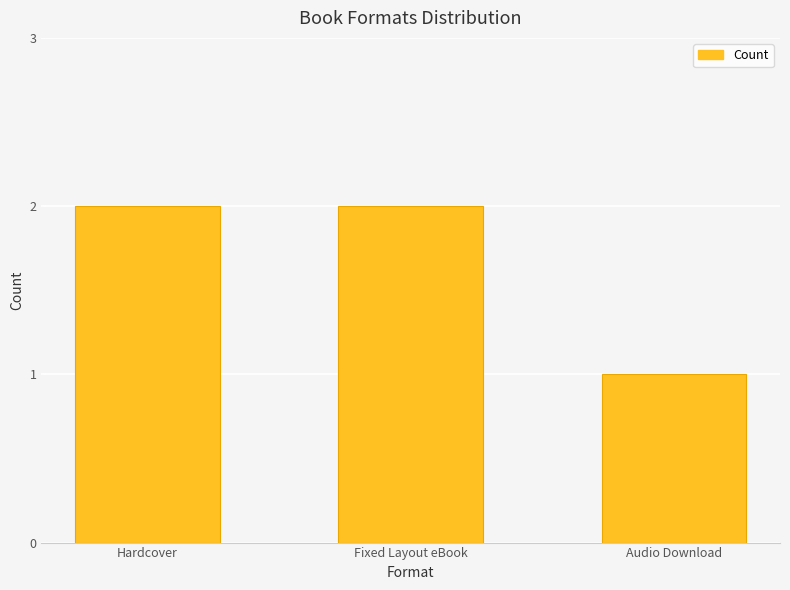

True or false: the data shows 1 at Audio Download.

True